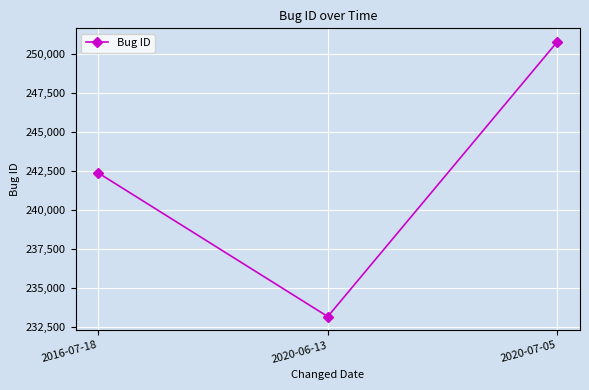

What position from the left is 2020-06-13?

2